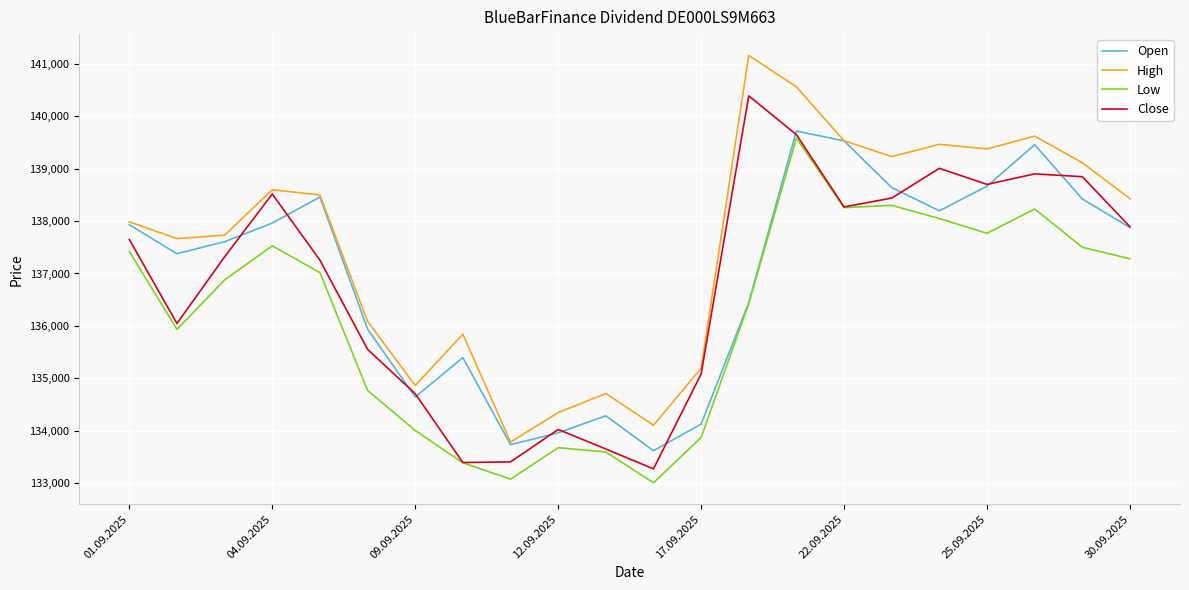

Which series has the largest total across all categories?

High